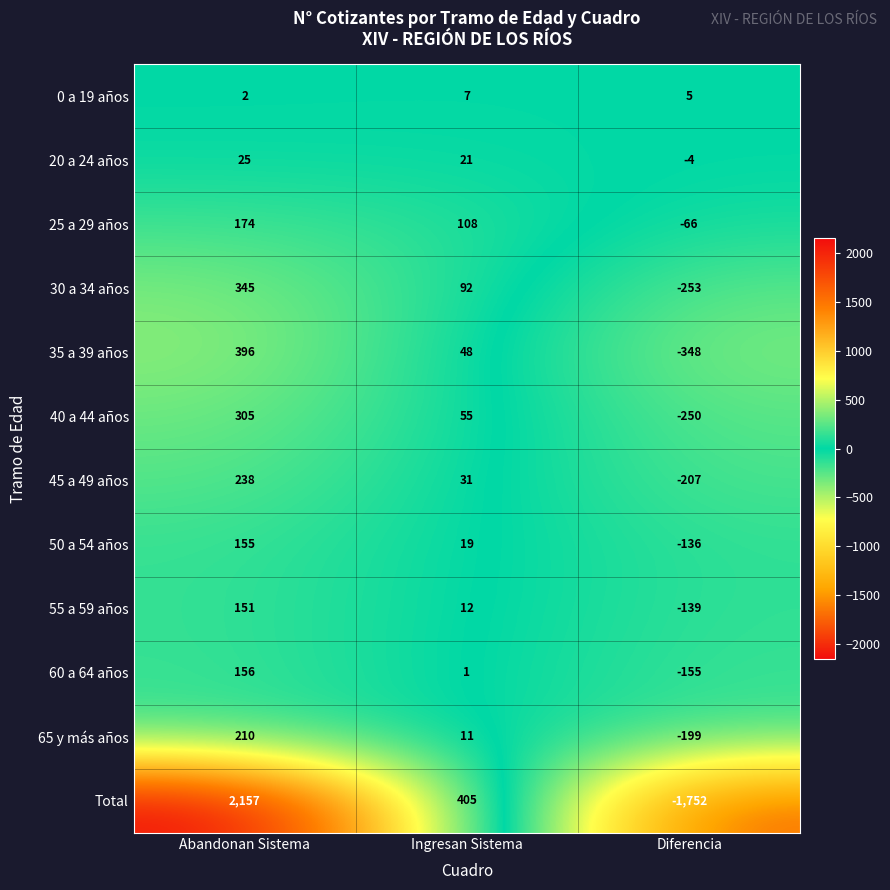

How many series are shown in this chart?

12